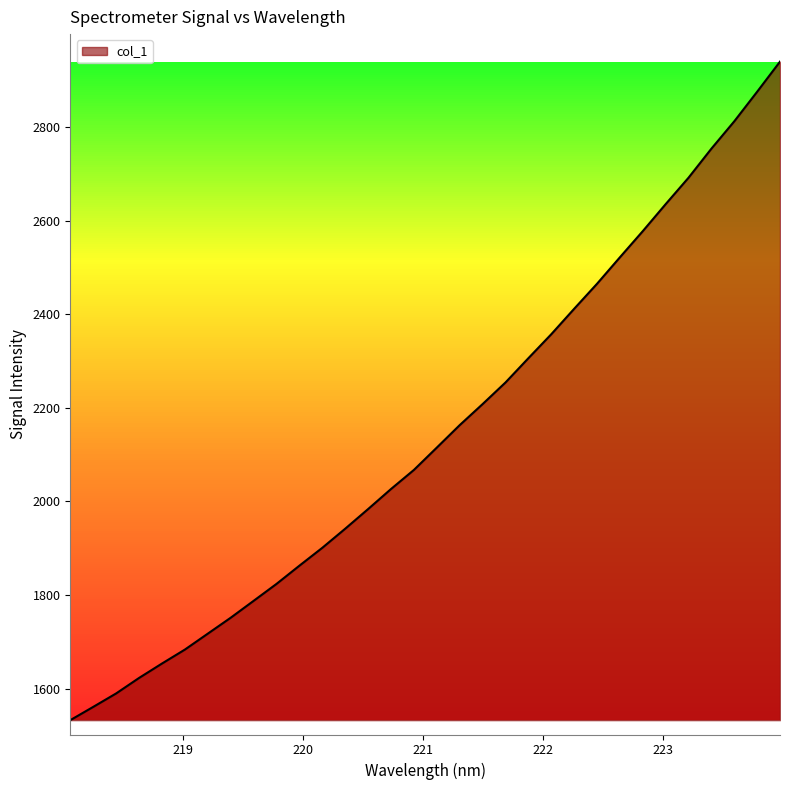

What is the difference between the maximum and minimum values?

1407.5